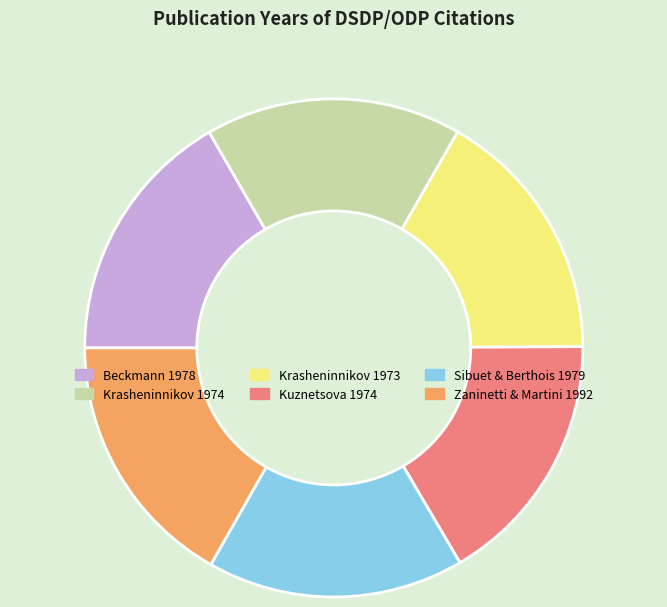

Does Sibuet & Berthois 1979 account for over 50% of the chart?

No